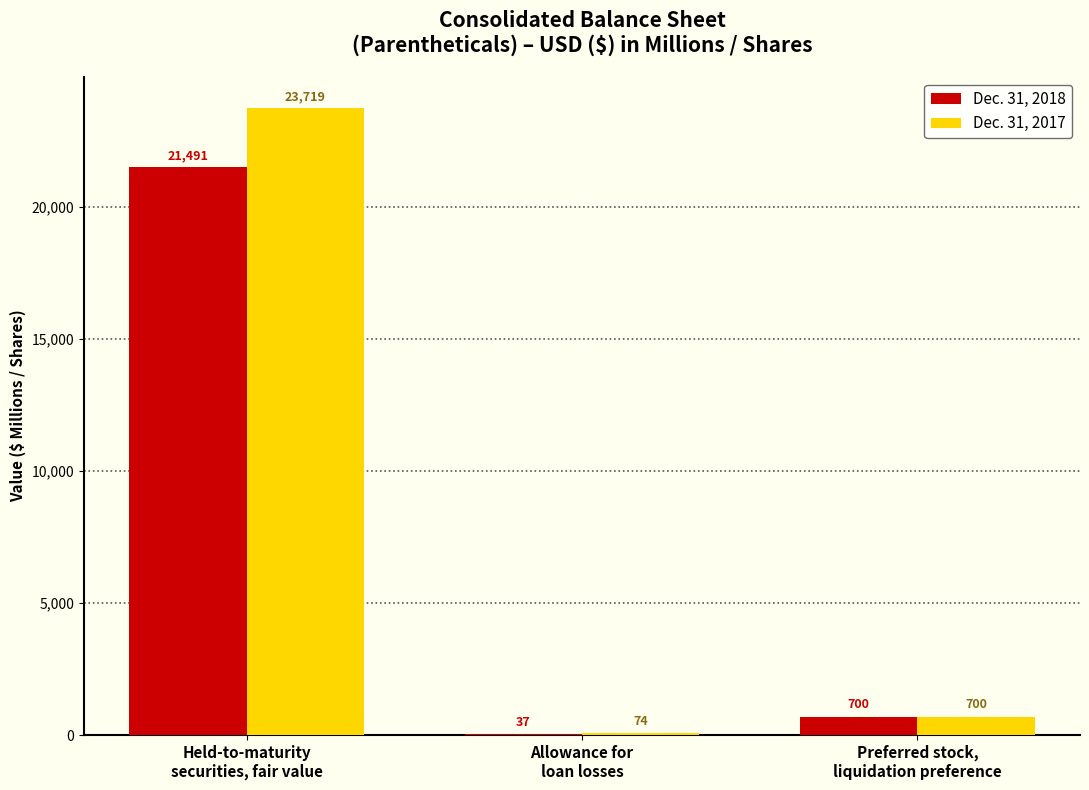

Count the number of categories in the chart.

3